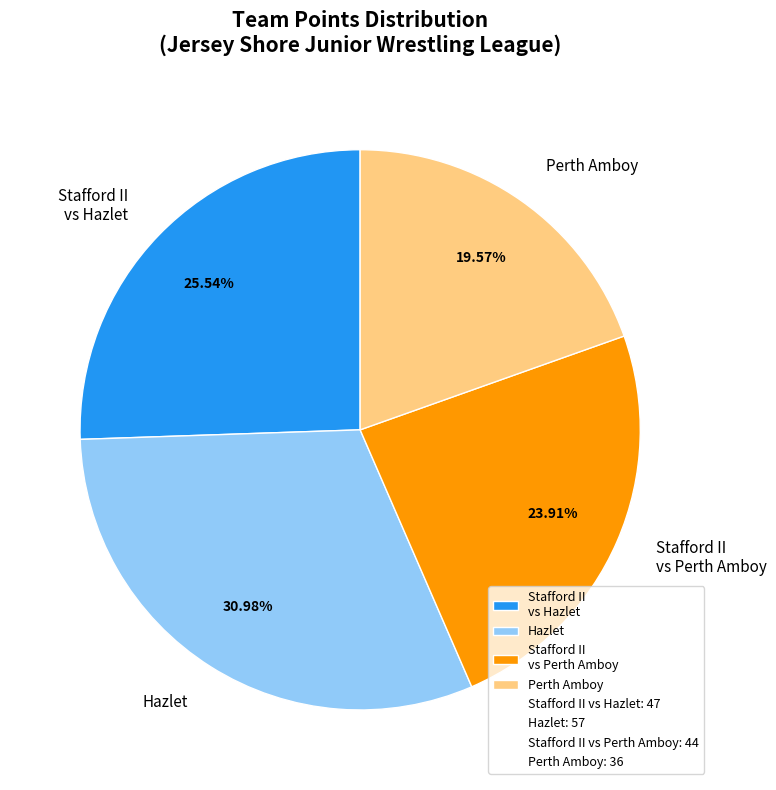

How many slices are in this pie chart?

4